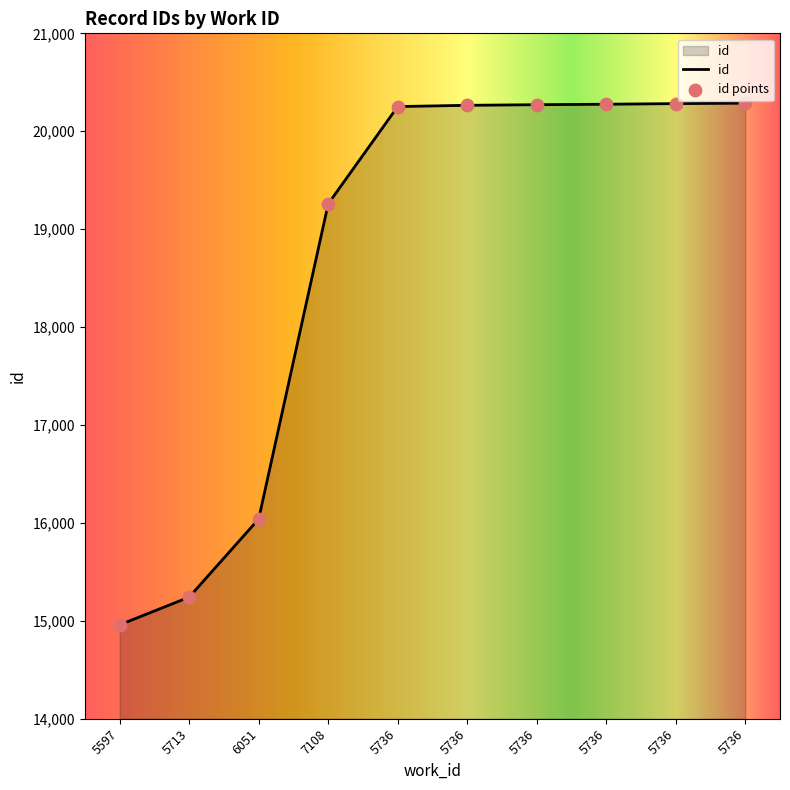

What is the ratio of the value at 5736 to the value at 5736?

1.0